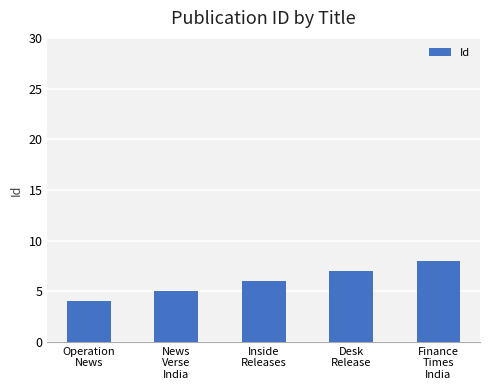

What is the approximate value at Desk
Release?

7